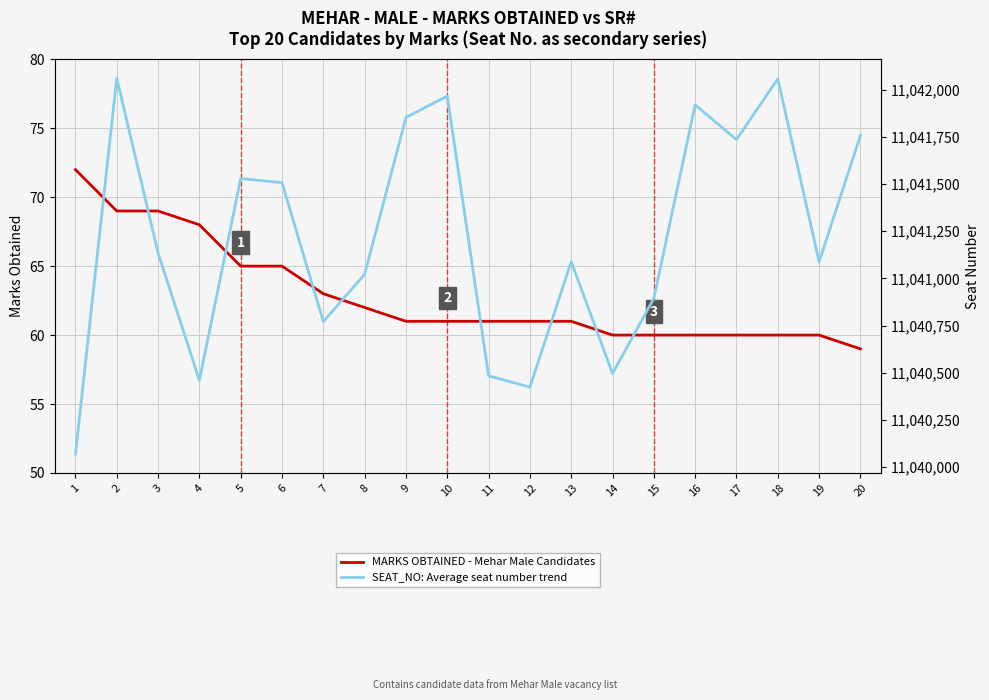

True or false: SEAT_NO: Average seat number trend has more than 0 interior local peaks.

True